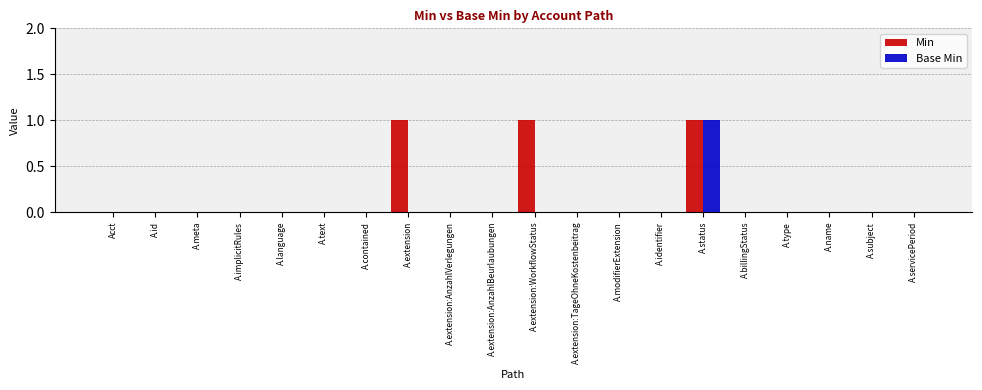

Which series changed the most between A.extension:WorkflowStatus and A.servicePeriod?

Min